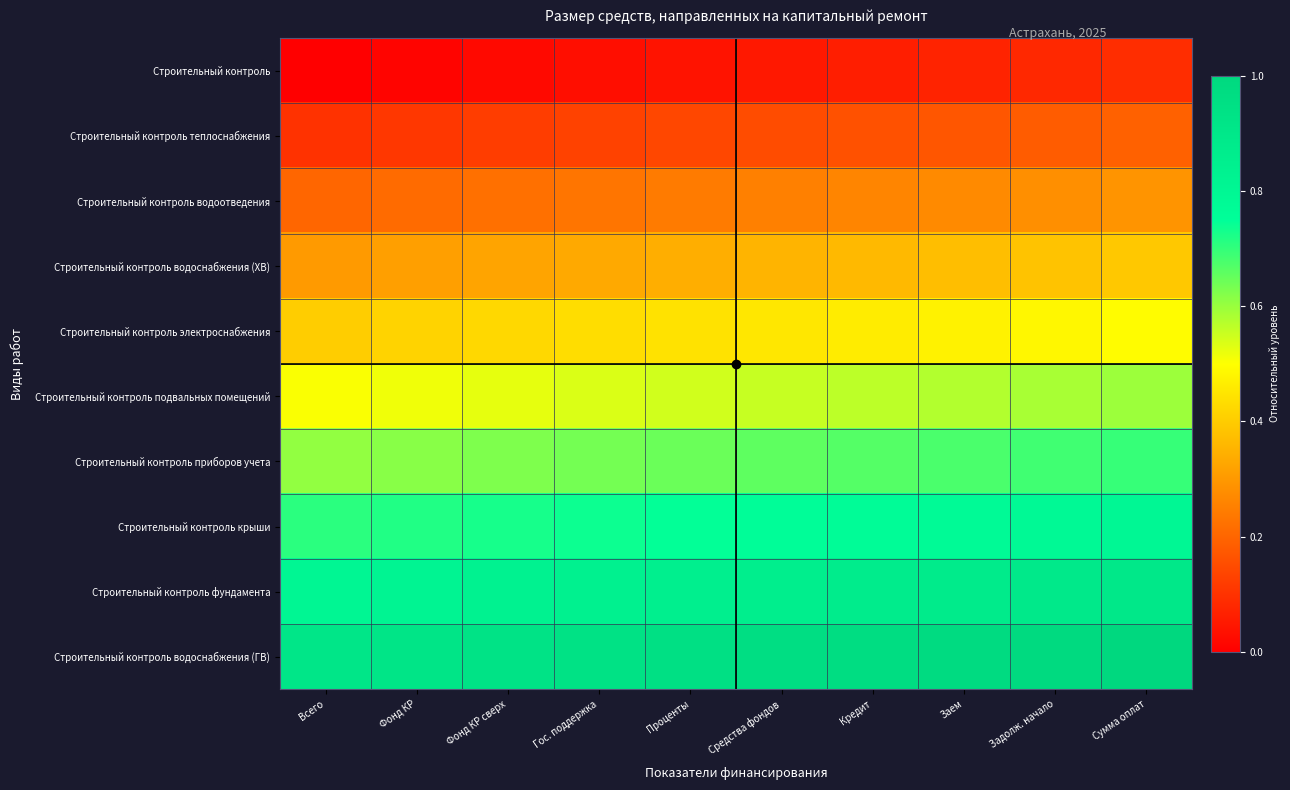

Between Фонд КР and Гос. поддержка, which is larger?

Гос. поддержка